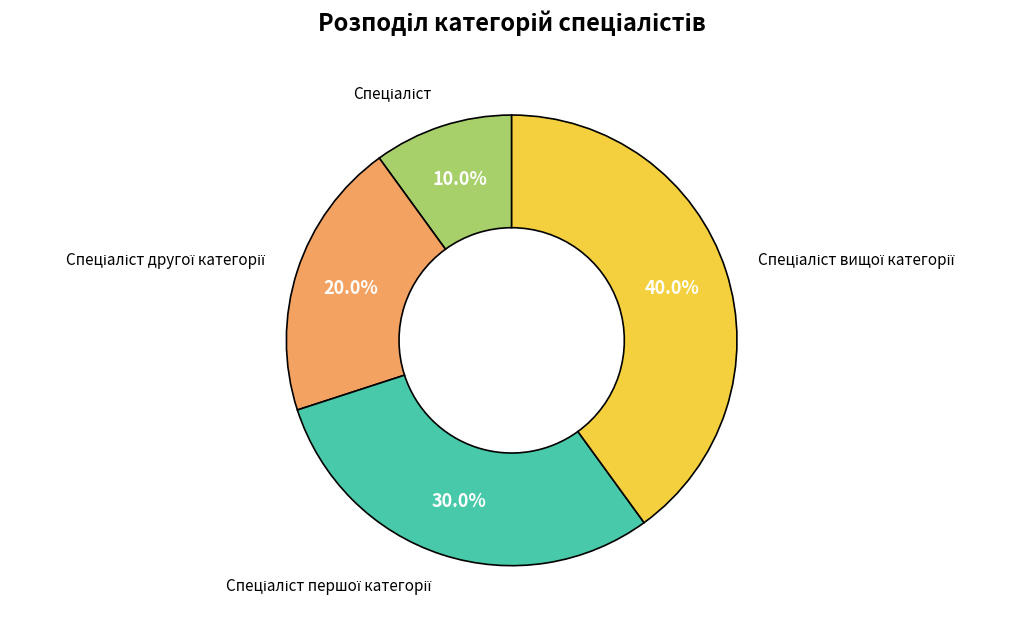

Is there any slice that represents more than half of the pie?

No